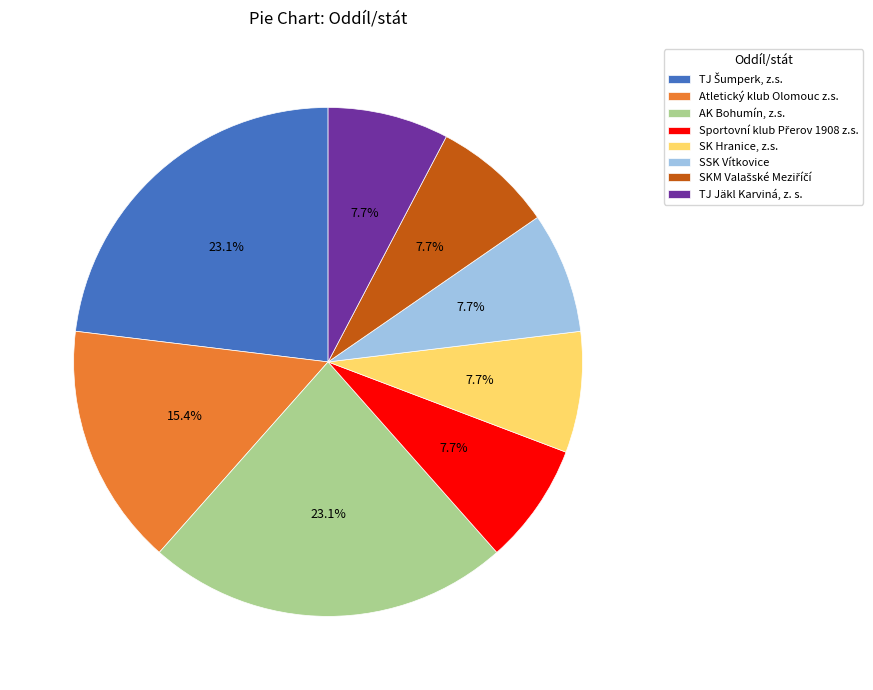

Approximately how many times larger is the value at SSK Vítkovice compared to SK Hranice, z.s.?

1.0